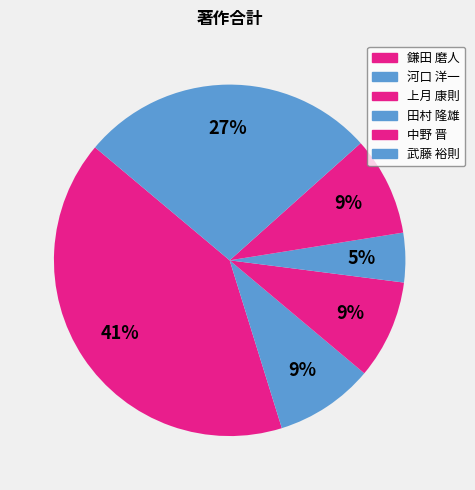

Count the number of slices in the pie.

6